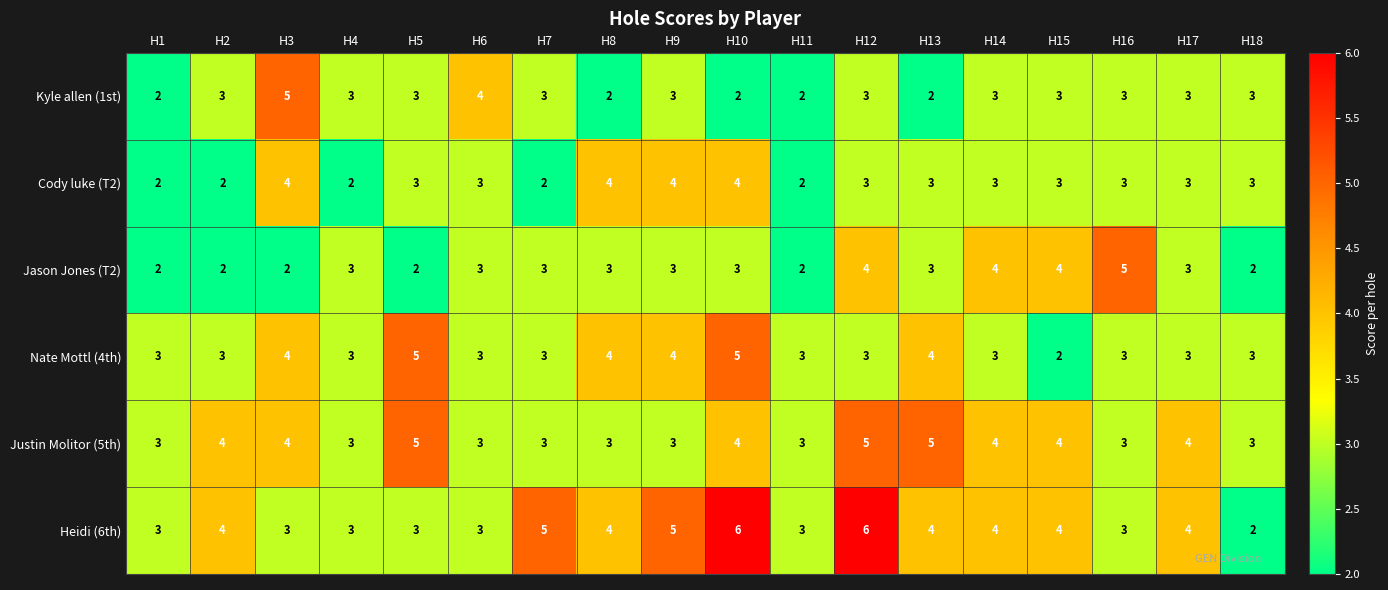

Which series changed the most between H5 and H12?

Heidi (6th)